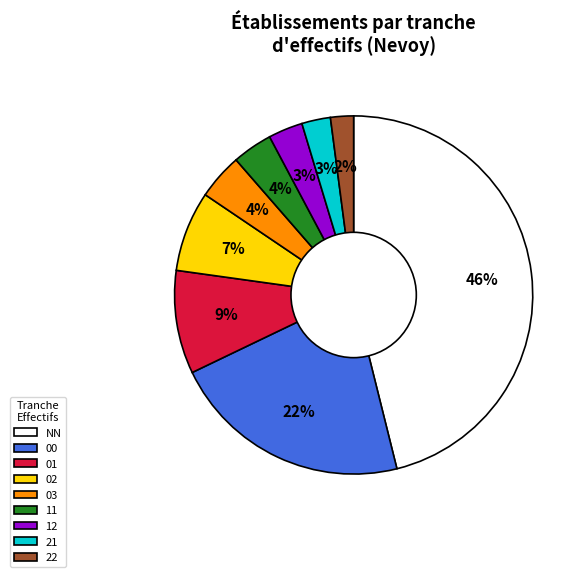

Between 22 and 00, which is larger?

00